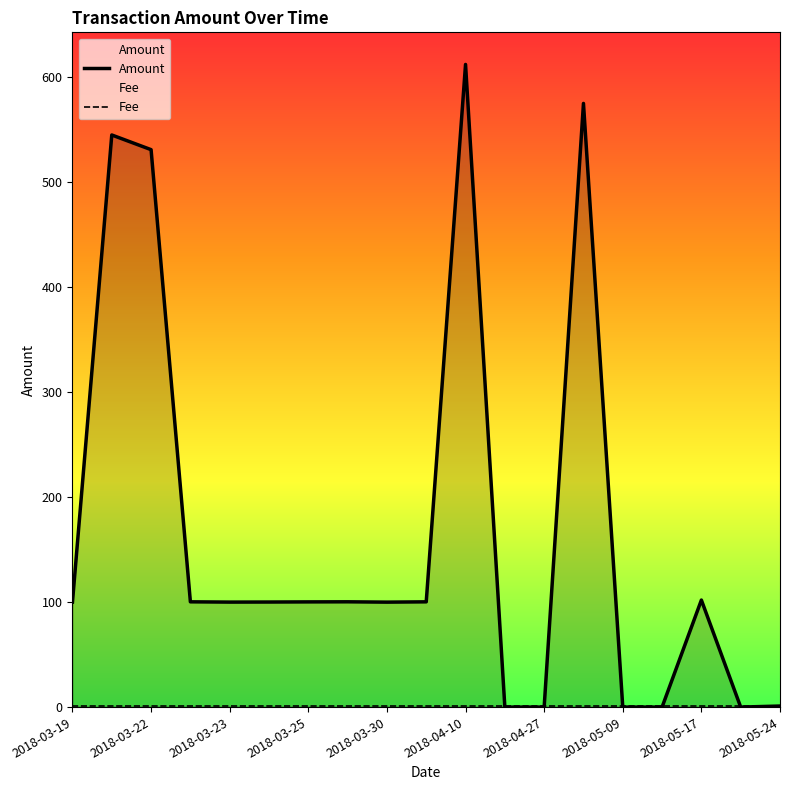

What value does the Amount series have at 2018-03-22?

531.2